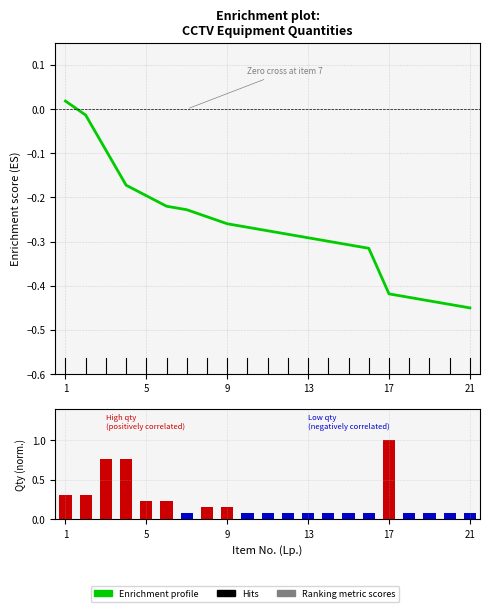

Reading left to right, extract all data points from this chart.

1=0.3	2=0.3	3=0.8	4=0.8	5=0.2	6=0.2	7=0.1	8=0.2	9=0.2	10=0.1	11=0.1	12=0.1	13=0.1	14=0.1	15=0.1	16=0.1	17=1.0	18=0.1	19=0.1	20=0.1	21=0.1